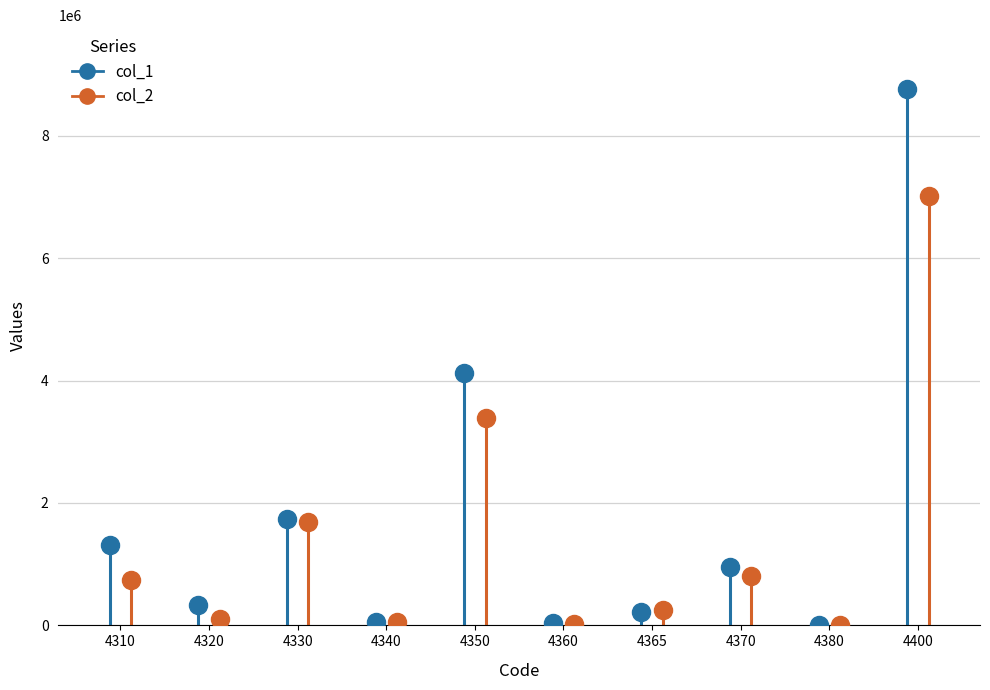

Which category has the lowest value in the col_1 series?

4380